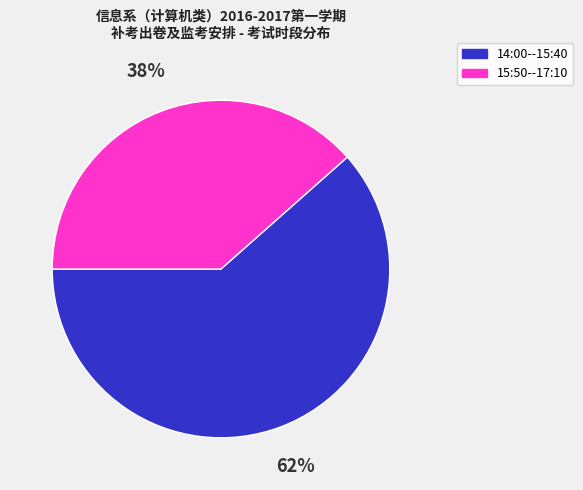

What is the majority slice?

14:00--15:40